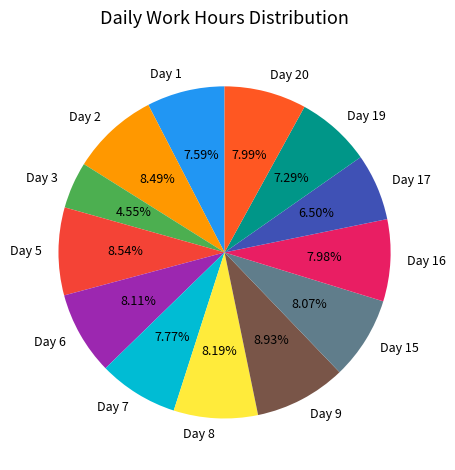

Is it true that Day 15 is 16% of the pie?

False